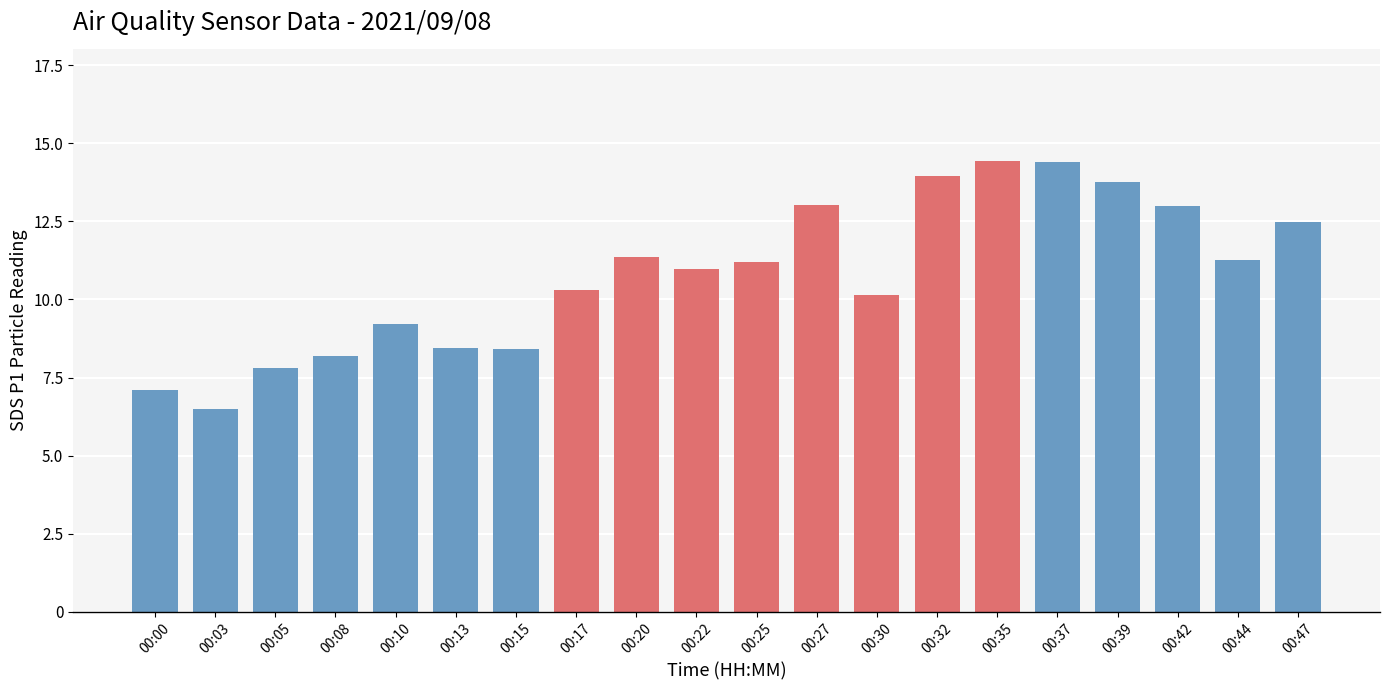

Are the bars horizontal?

No